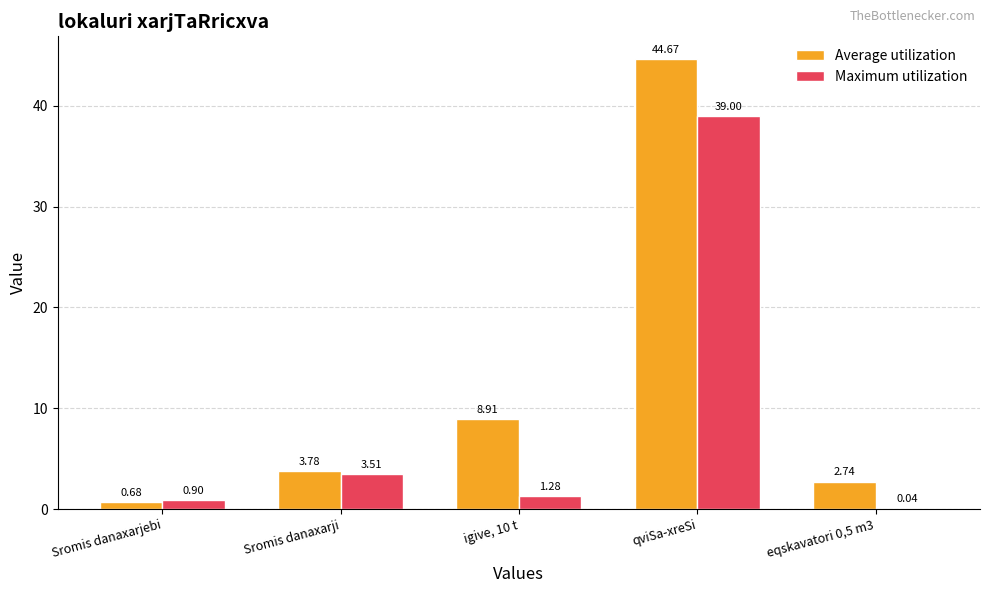

What is the total value across all series at qviSa-xreSi?

83.7